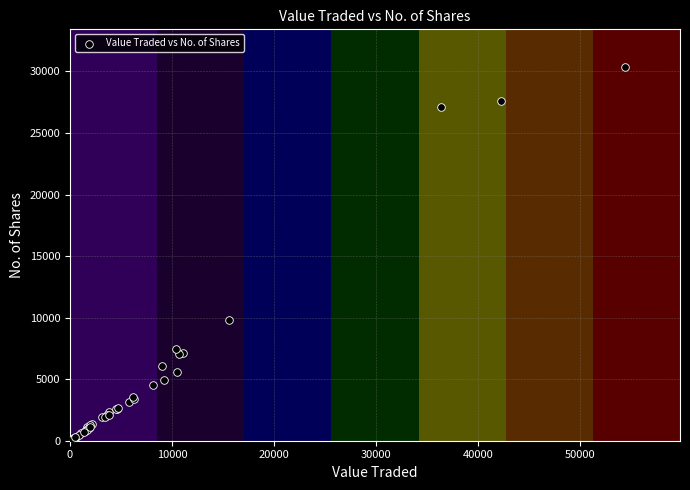

What Y value in the scatter plot is closest to 15210?

9823